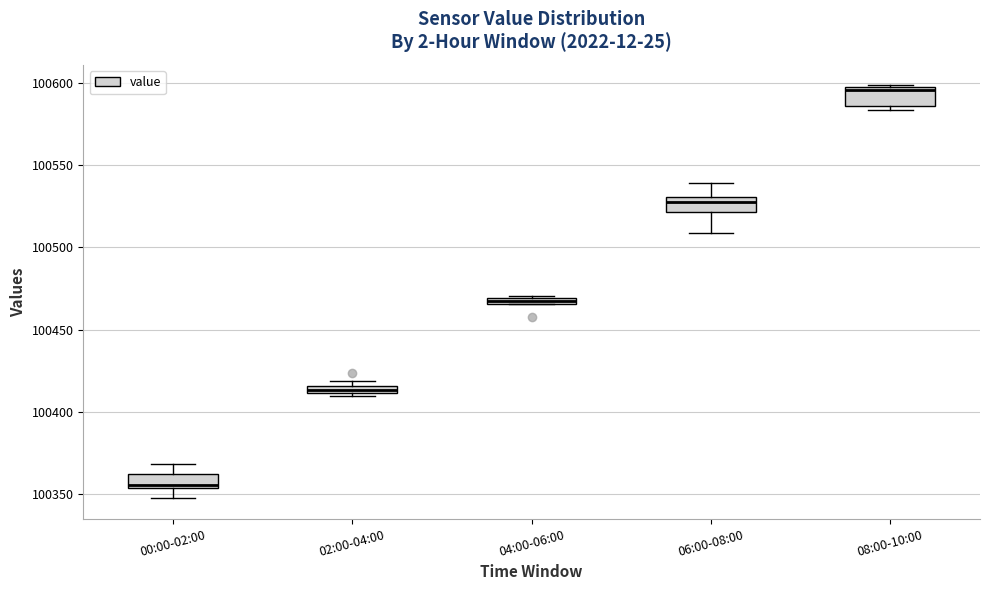

Which box's median line is the lowest?

00:00-02:00